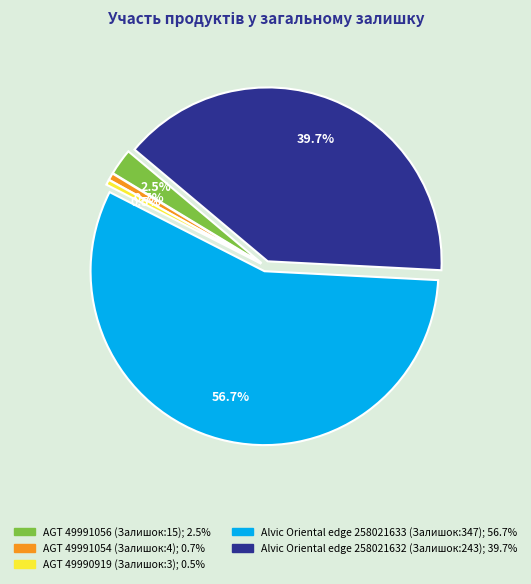

The AGT 49991054 (Залишок:4) slice represents 1% of the pie. True or false?

True